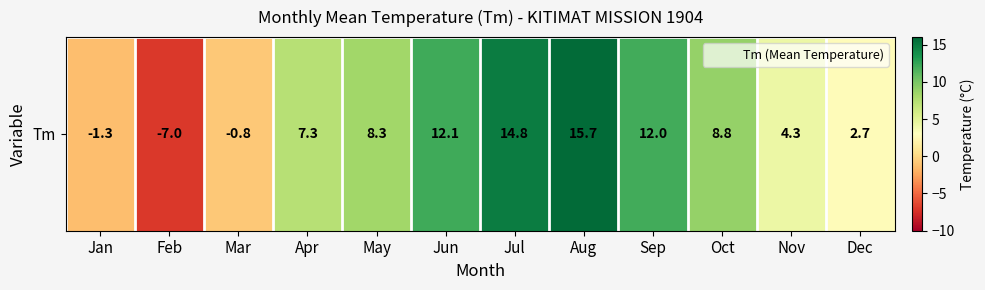

At which category does the chart reach its peak across all series?

Aug